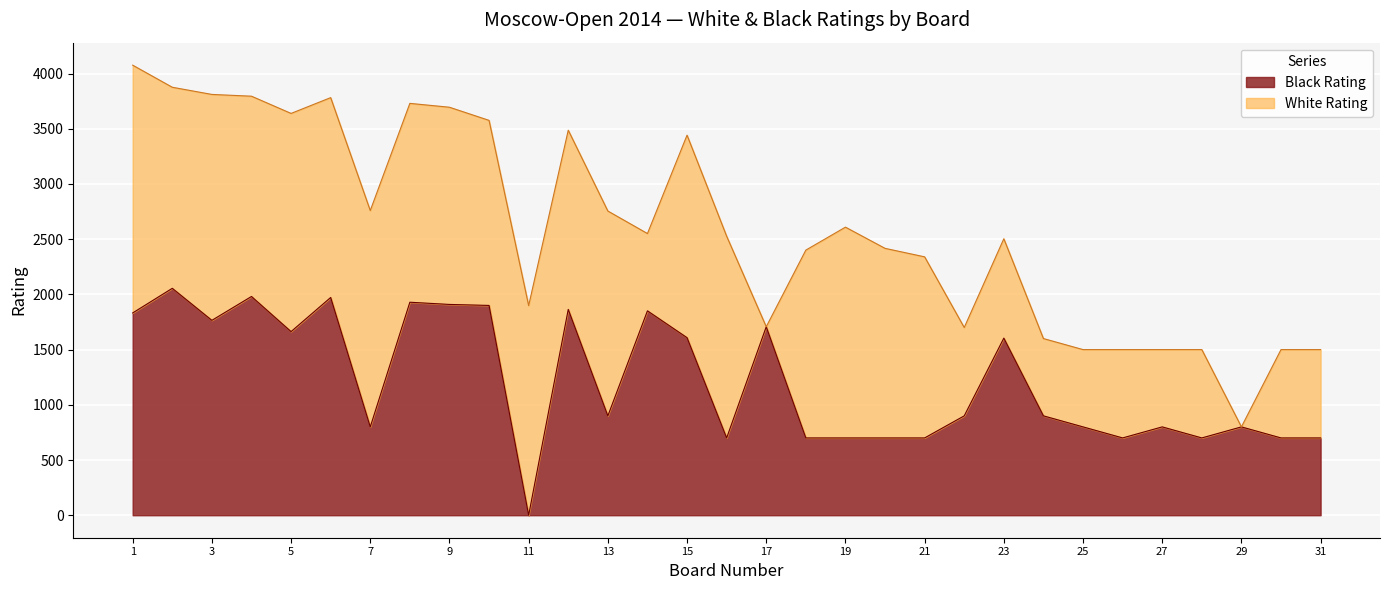

Which series has the largest total across all categories?

White Rating